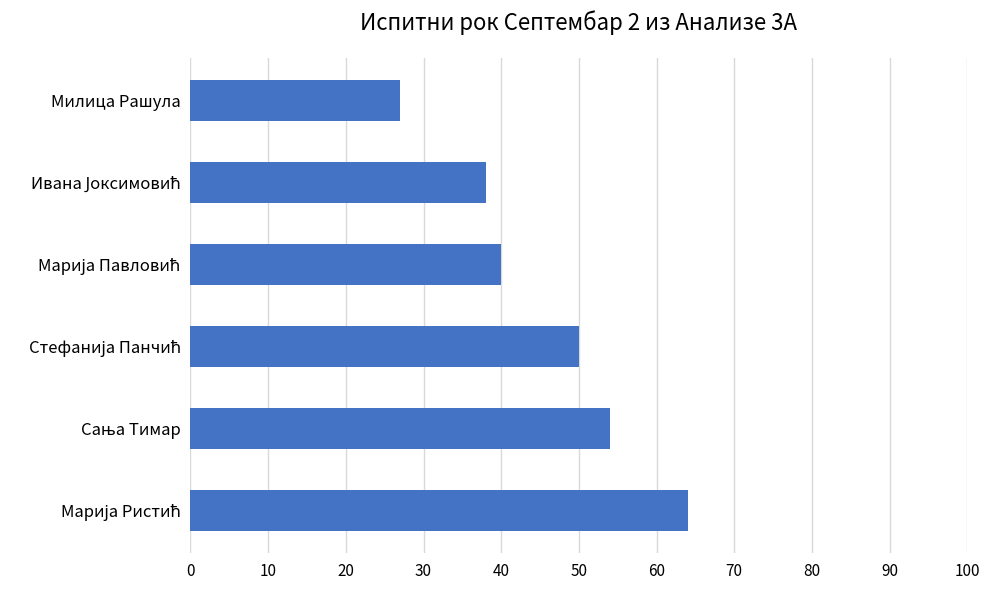

How many bars are there in total?

6